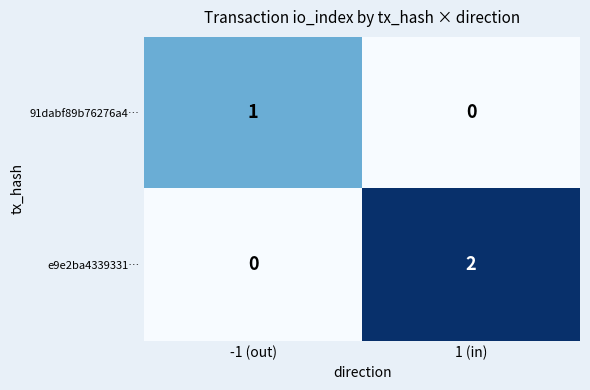

The e9e2ba4339331… series shows 1 at 1 (in). True or false?

False